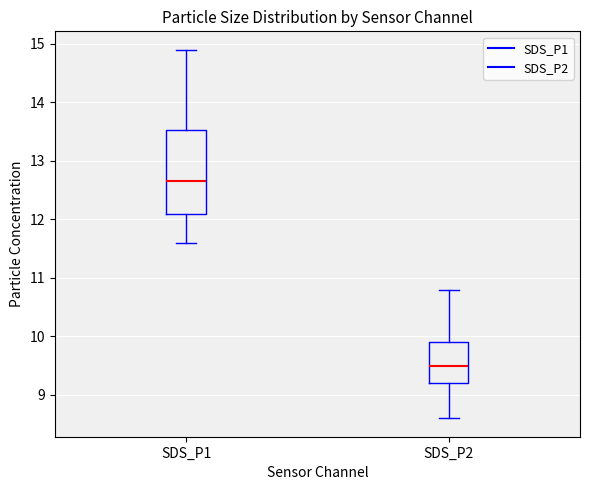

Reading left to right, read every box against the y-axis: the position of its median line, the range the box covers, and the ends of its whiskers. The values are not printed on the chart, so give them approximately, as read against the axis.

SDS_P1: median 12.7, box 12.1 to 13.5, whiskers 11.6 to 14.9
SDS_P2: median 9.5, box 9.2 to 9.9, whiskers 8.6 to 10.8